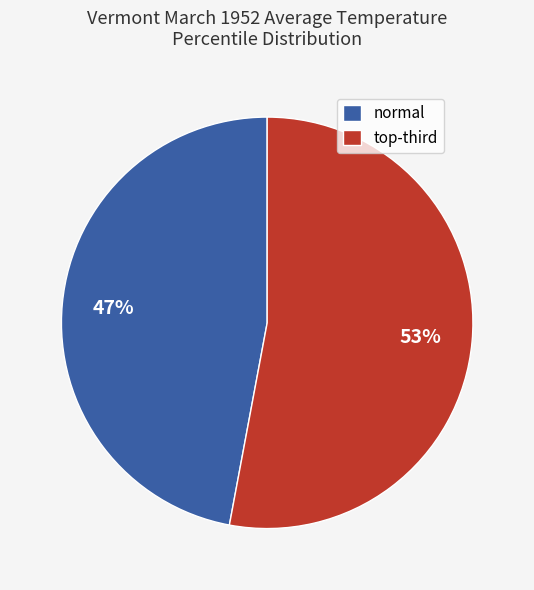

Rank the categories by value from lowest to highest.

normal, top-third